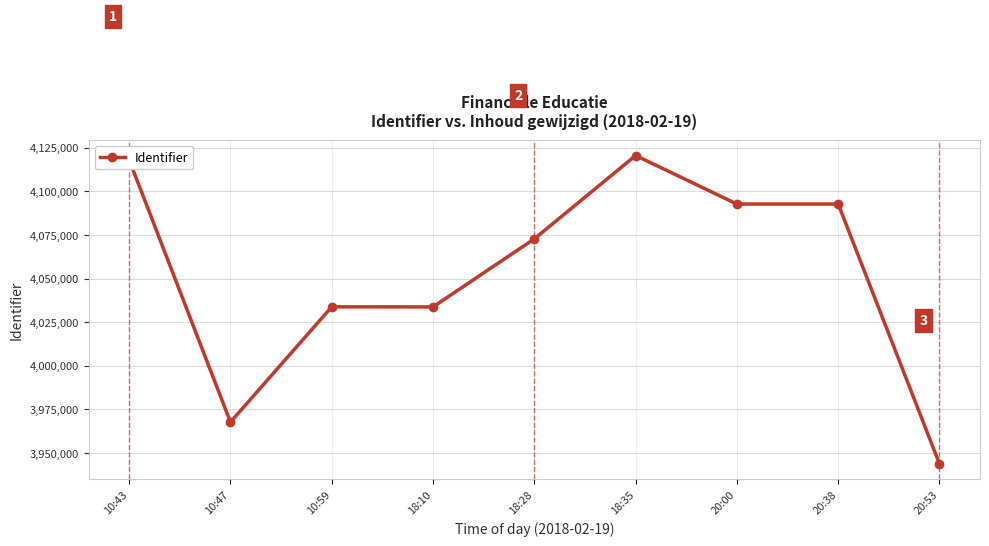

What is the sum of the values at 20:00 and 18:35?

8213227